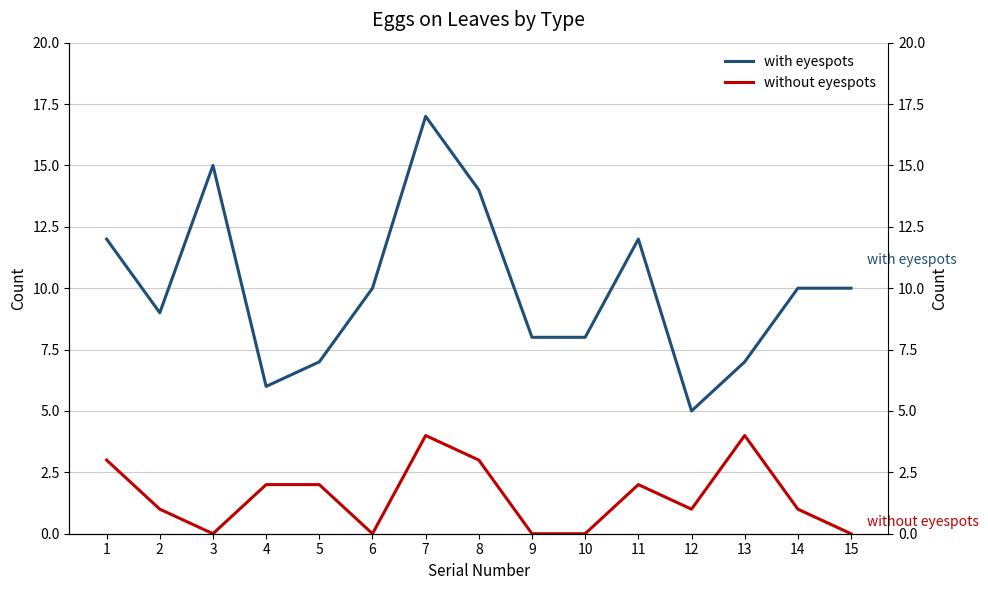

Reading right to left, extract all data points from this chart.

with eyespots: 15=10	14=10	13=7	12=5	11=12	10=8	9=8	8=14	7=17	6=10	5=7	4=6	3=15	2=9	1=12
without eyespots: 15=0	14=1	13=4	12=1	11=2	10=0	9=0	8=3	7=4	6=0	5=2	4=2	3=0	2=1	1=3